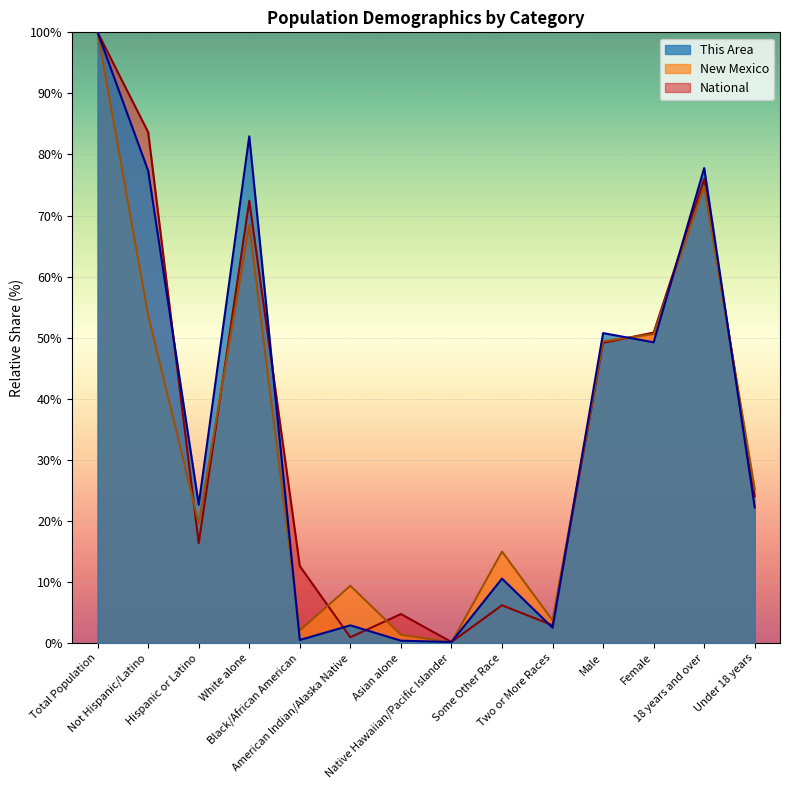

At which category is the sum across all series the highest?

Total Population